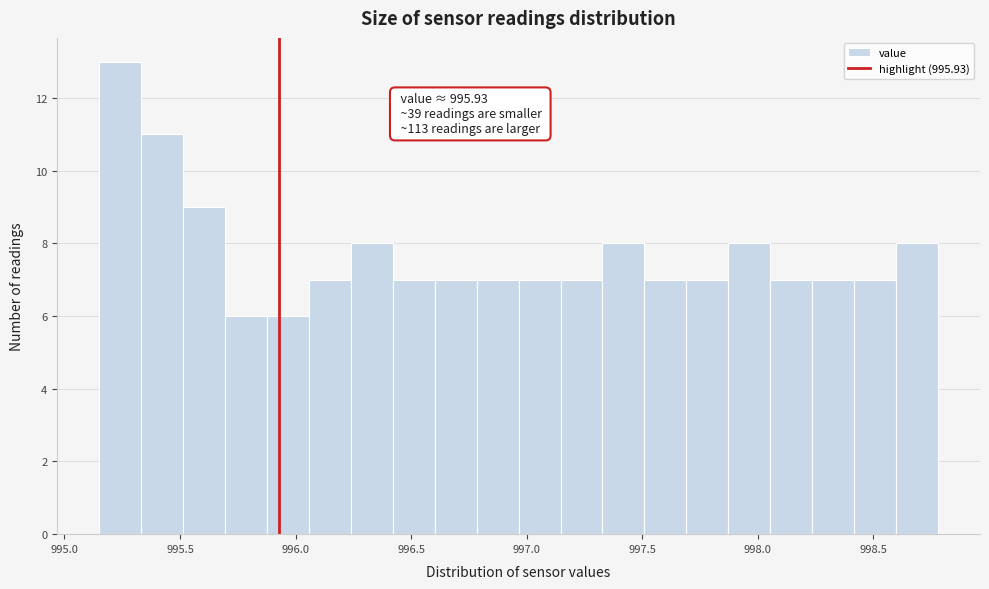

Read against the x-axis, roughly where is the centre of the tallest bar?

995.25